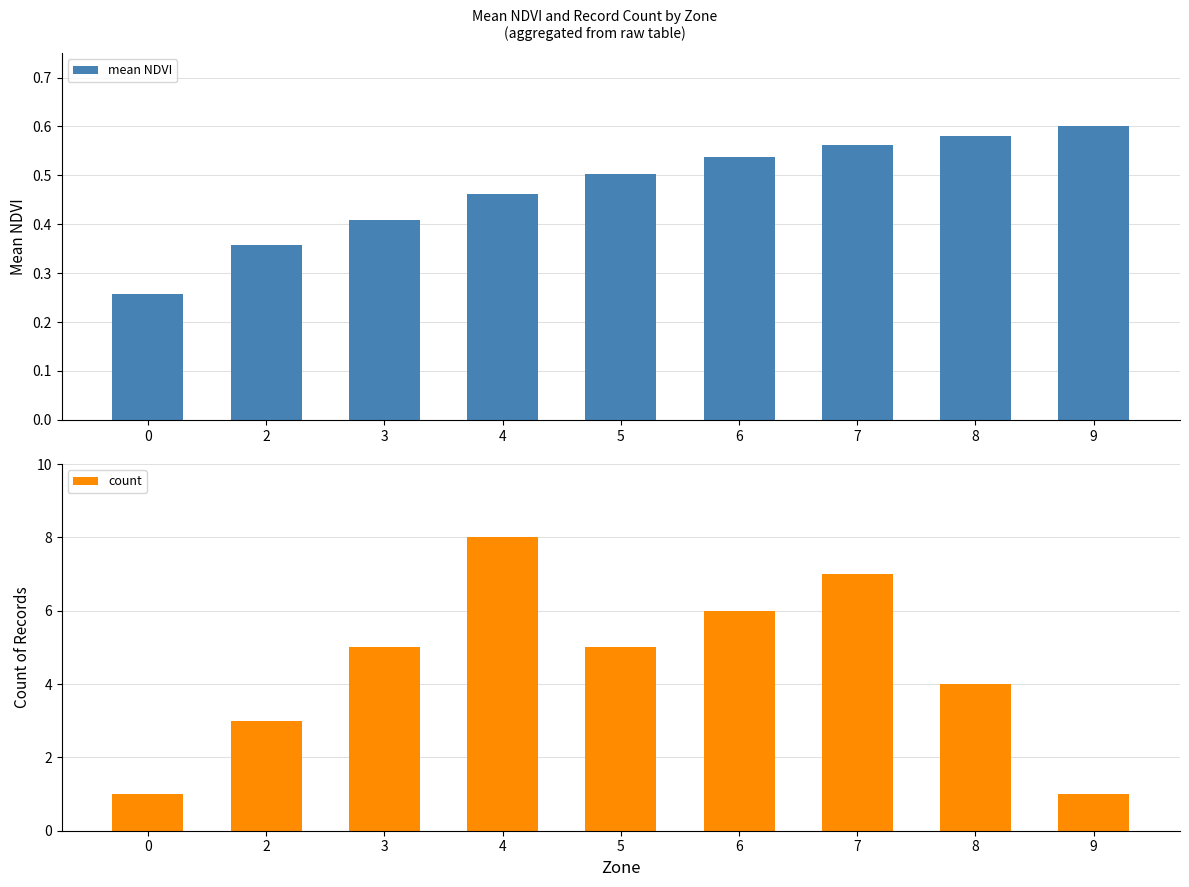

What is the difference between the count values at 2 and 7?

4